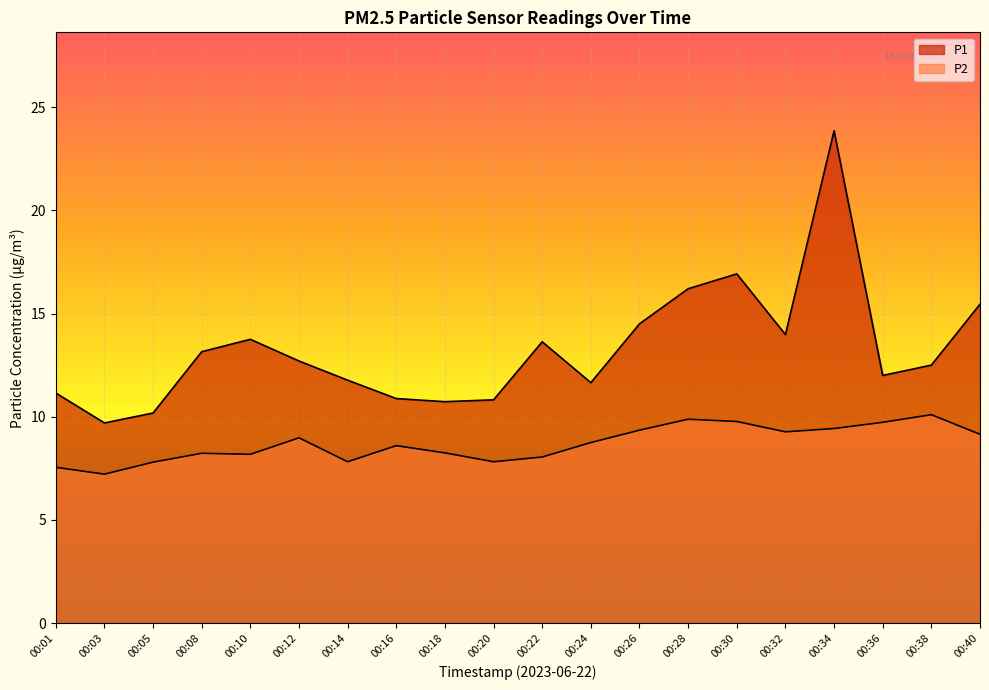

At which label does P2 first exceed 8?

00:08